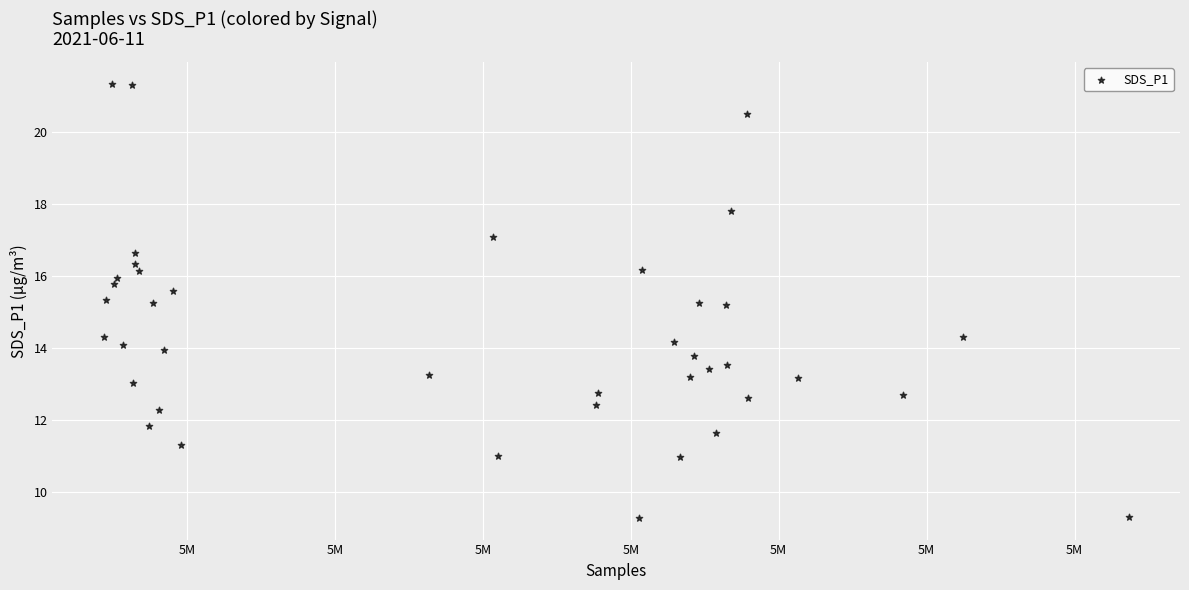

What is the range of X values (max minus min)?

34648.0